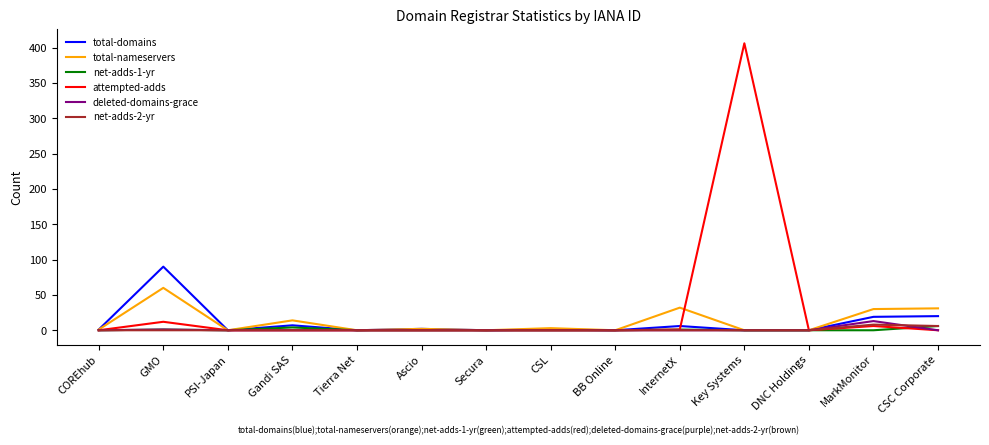

Where is total-domains nearest to the value 45?

CSC Corporate